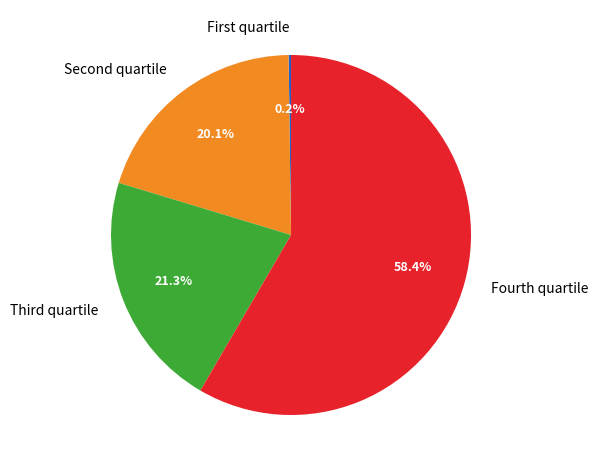

Which category accounts for the majority?

Fourth quartile